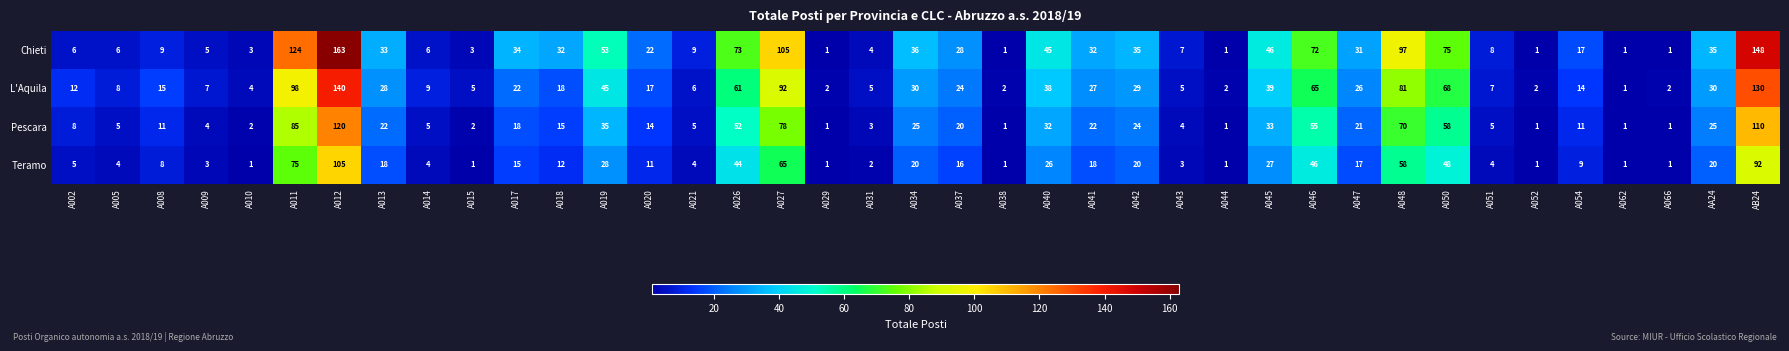

Count the number of categories in the chart.

39